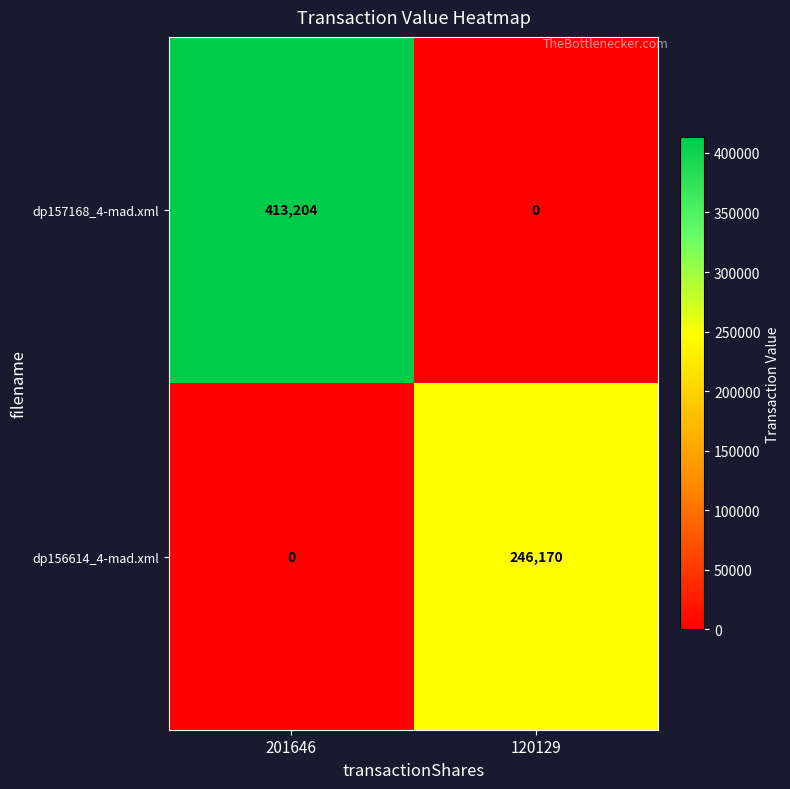

How many categories are shown in the chart?

2